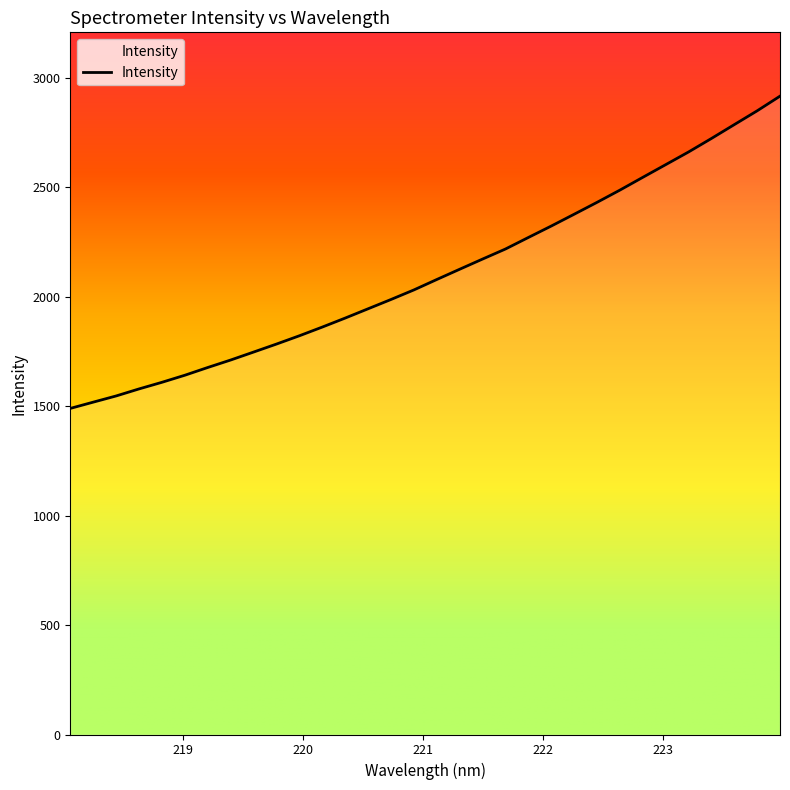

True or false: there are more than 0 points higher than both neighbors.

False